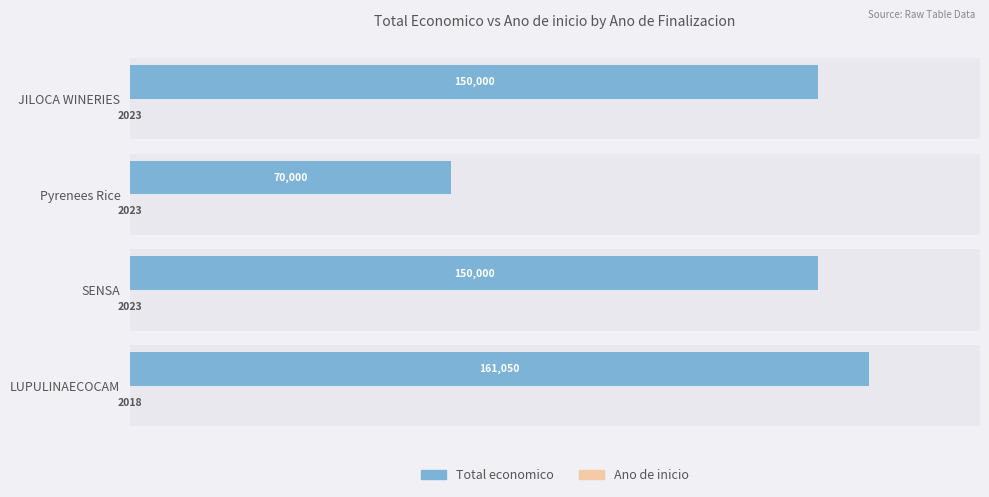

Is it true that Ano de inicio (offset -2000) equals 23 at JILOCA WINERIES?

True